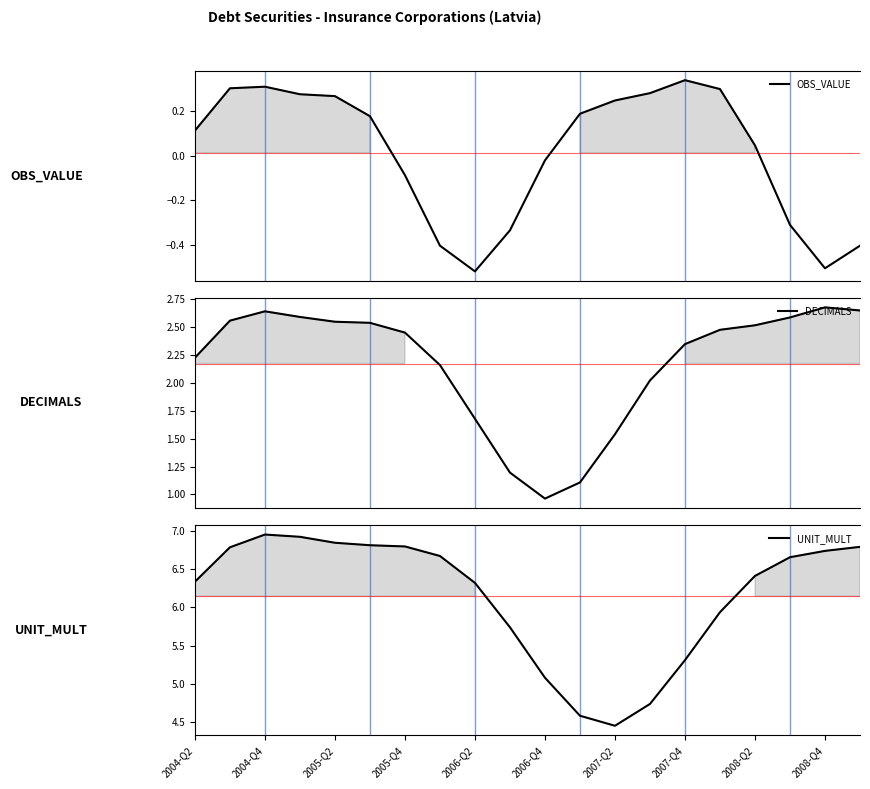

What is the smallest value displayed?

-0.5